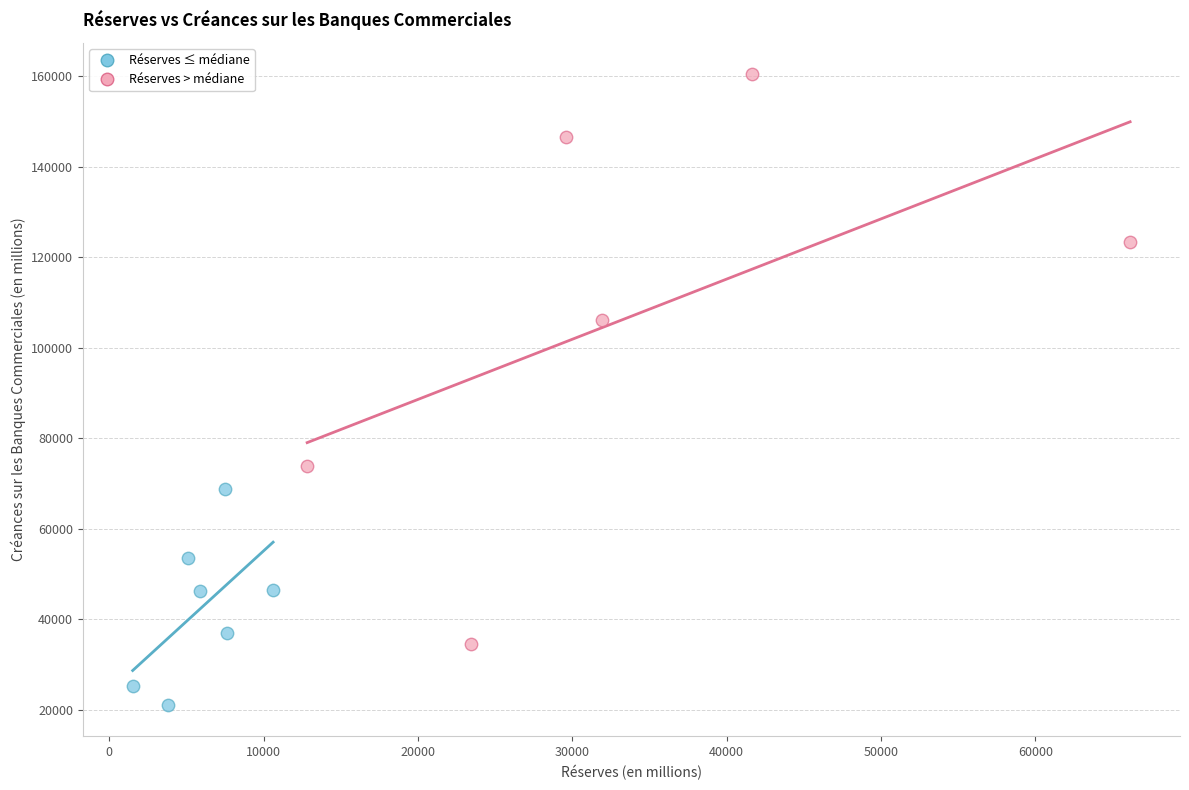

Which series has the largest Y range (max minus min)?

Réserves > médiane